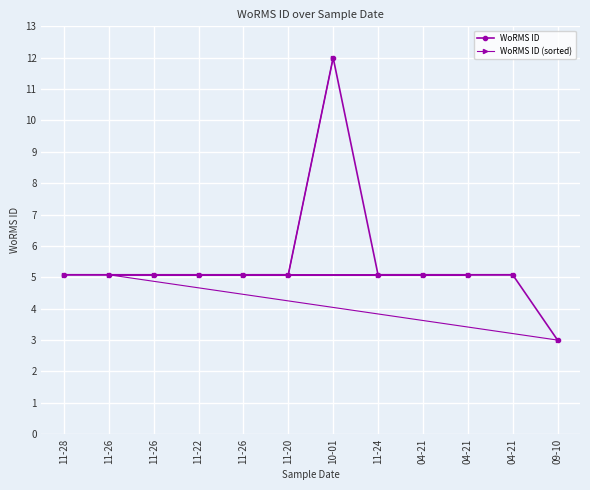

Is it true that WoRMS ID equals 5.1 at 11-22?

True